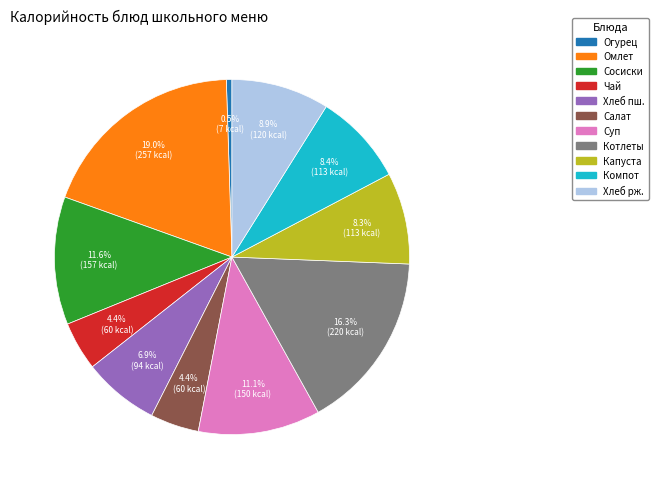

Is there any slice that represents more than half of the pie?

No